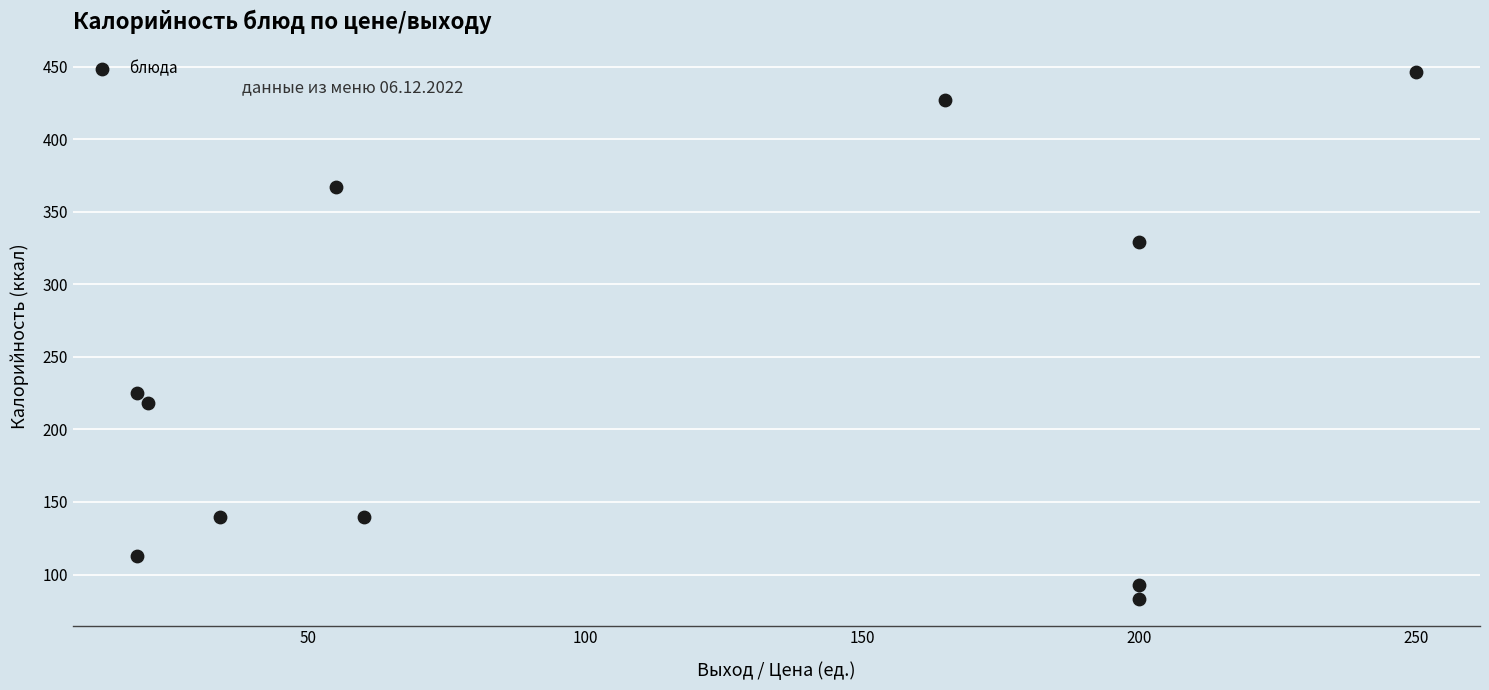

What is the range of Y values (max minus min)?

363